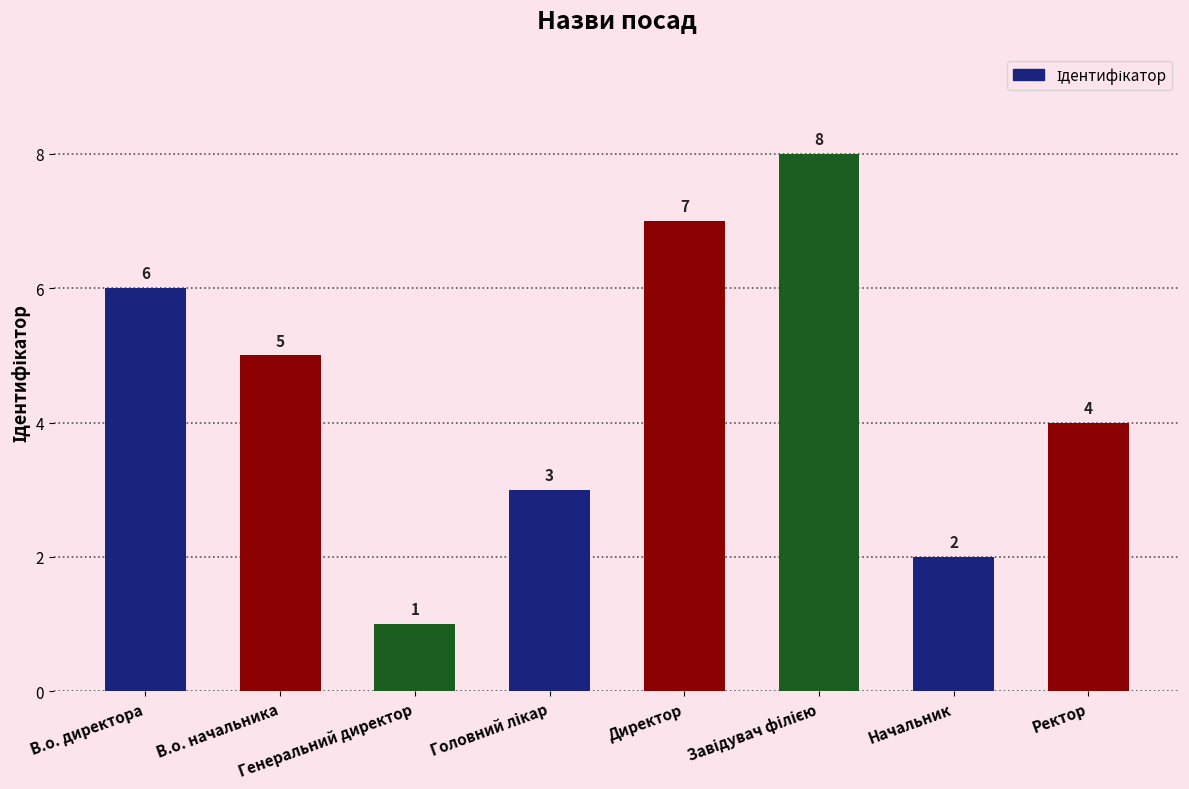

Count the number of data series in this chart.

1